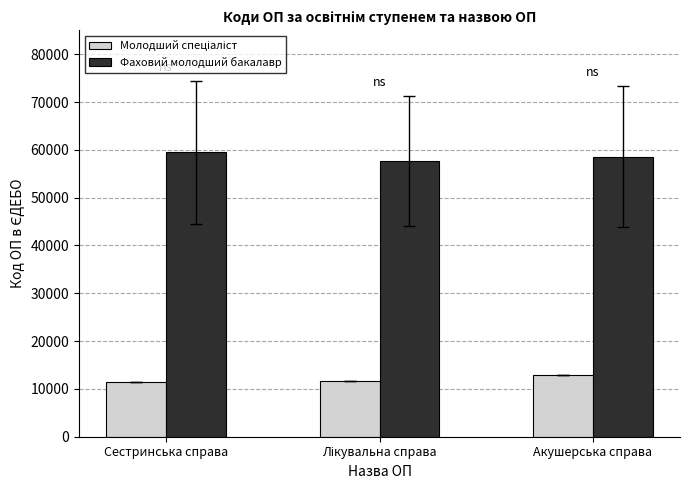

How many bars are there in total?

6